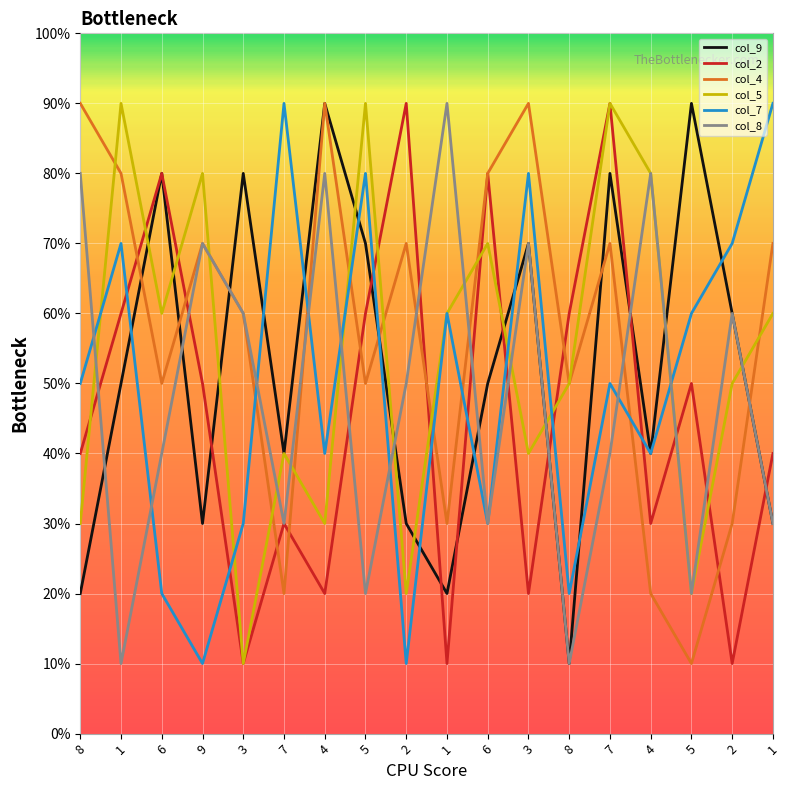

Is this an area chart (filled region under the line)?

No